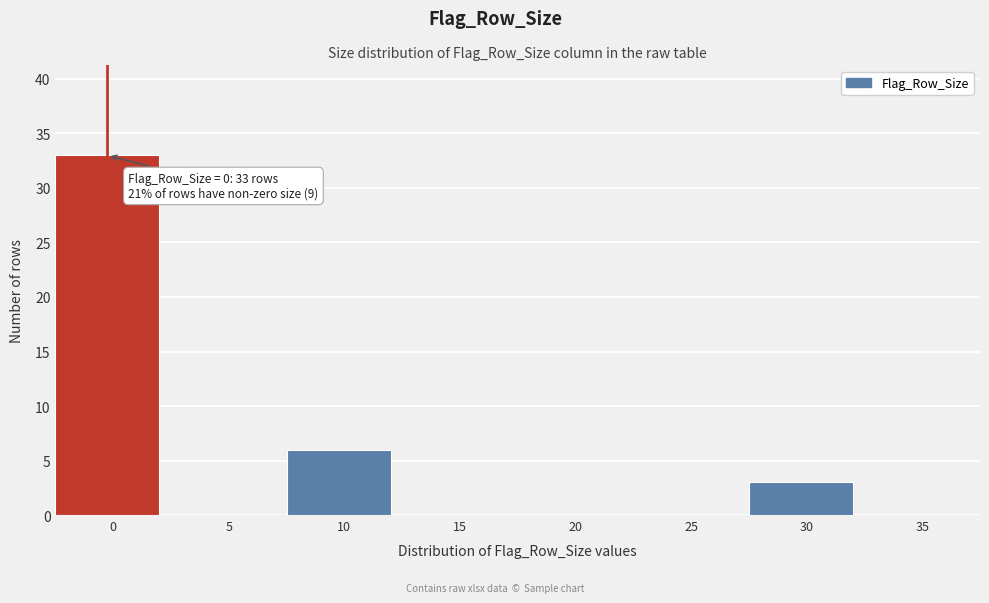

Reading left to right, transcribe all the data shown in this chart.

0=33	5=0	10=6	15=0	20=0	25=0	30=3	35=0